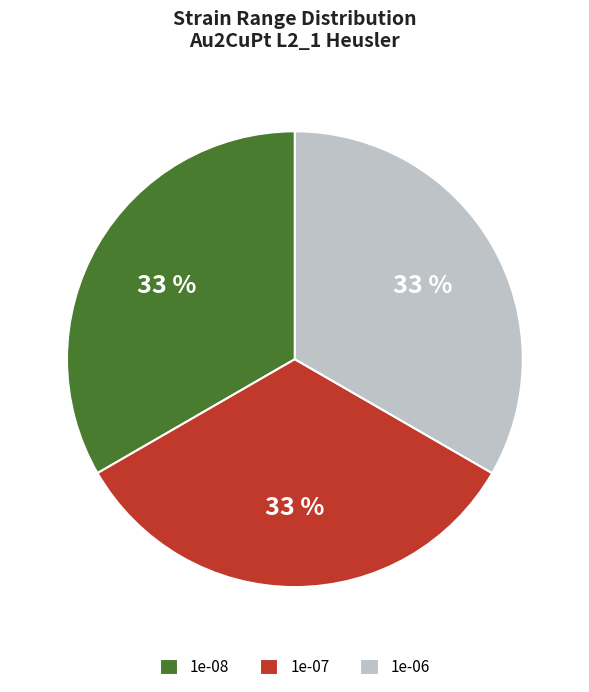

Does any single category account for the majority?

No